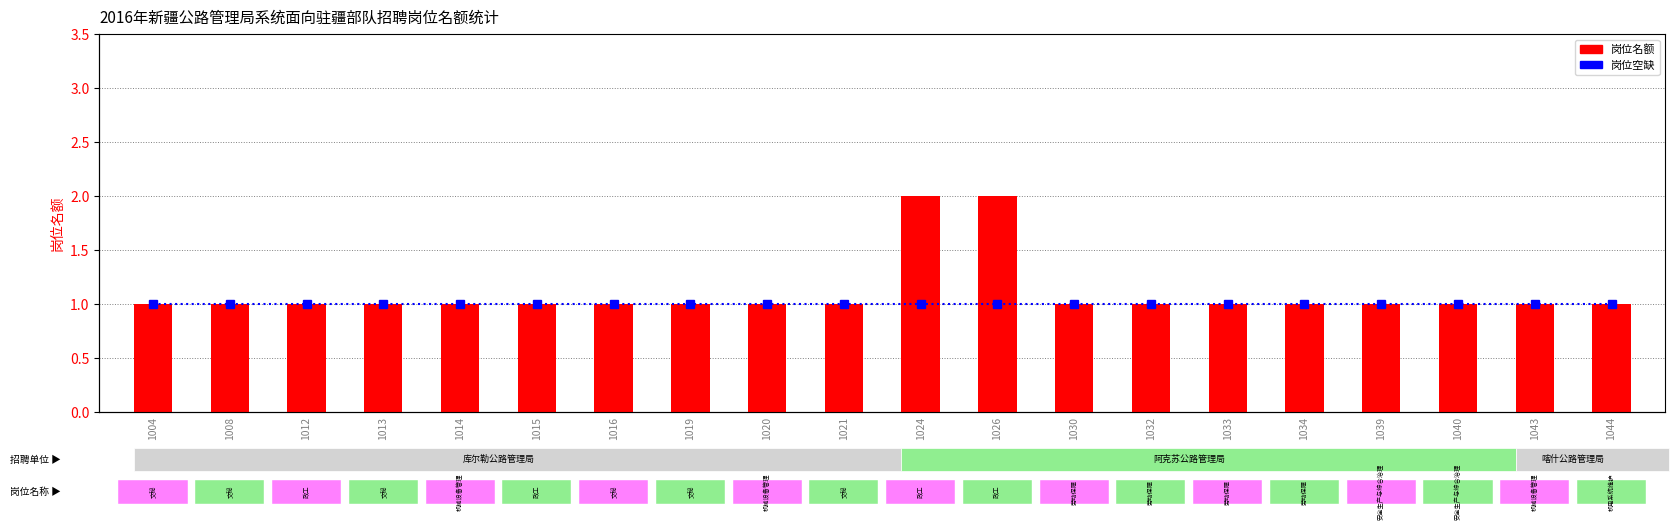

What is the minimum value shown in the chart?

1